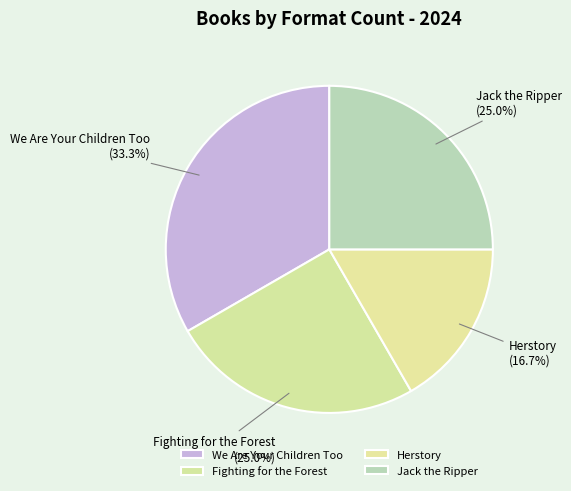

To the nearest percent, what percentage of the pie is Herstory?

17%